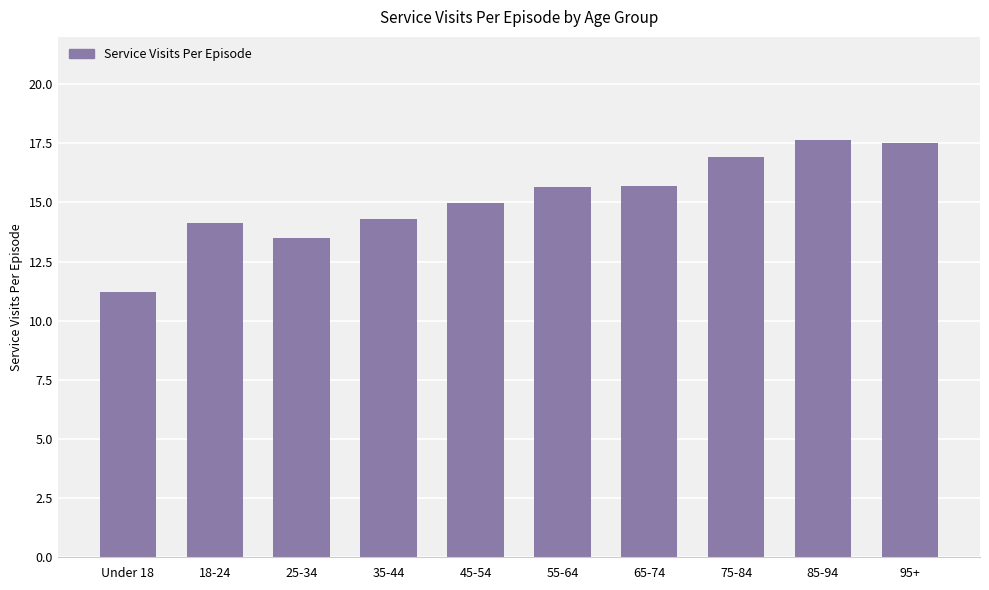

What is the smallest value displayed?

11.2